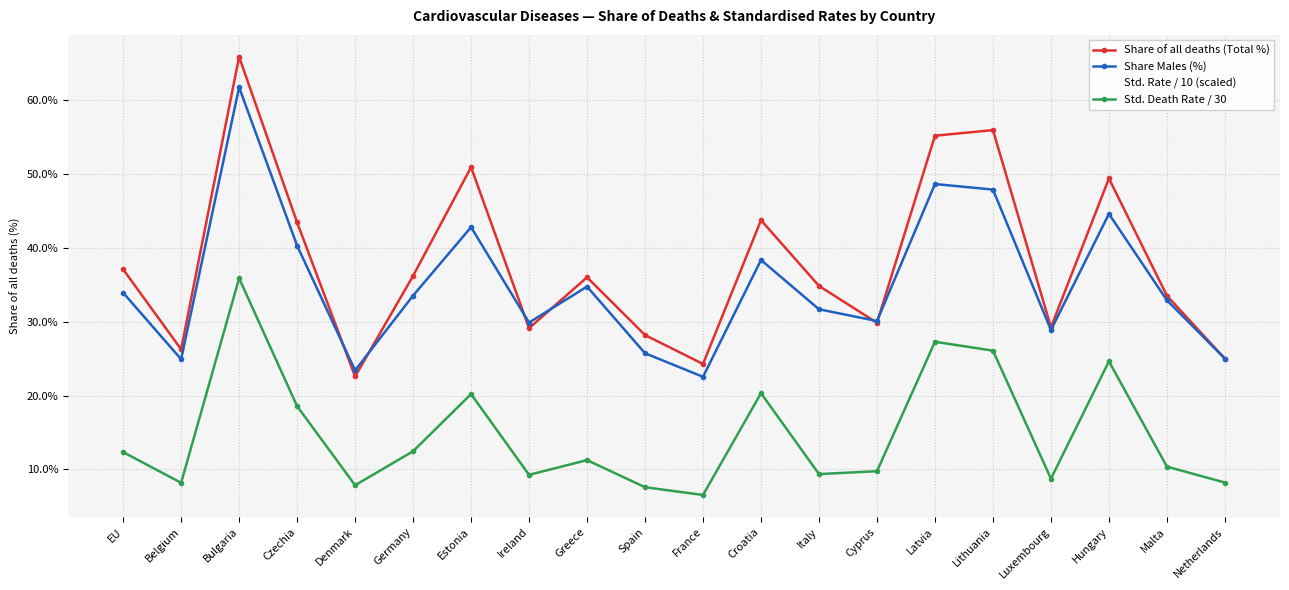

What is the total value across all series at Italy?

110.7